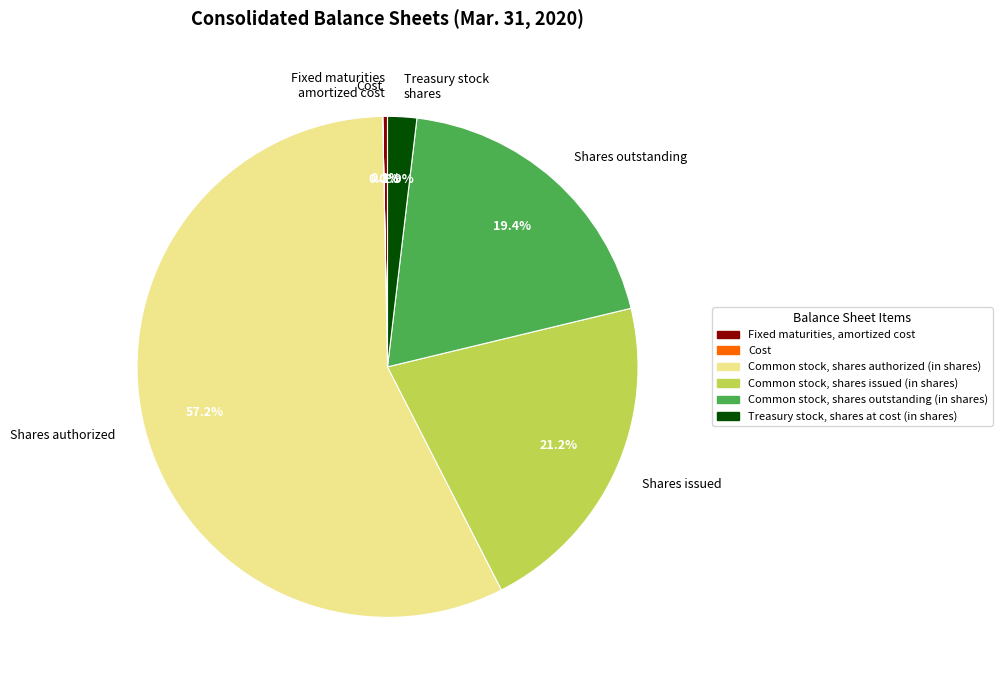

What is the largest slice in the pie chart?

Common stock, shares authorized (in shares)